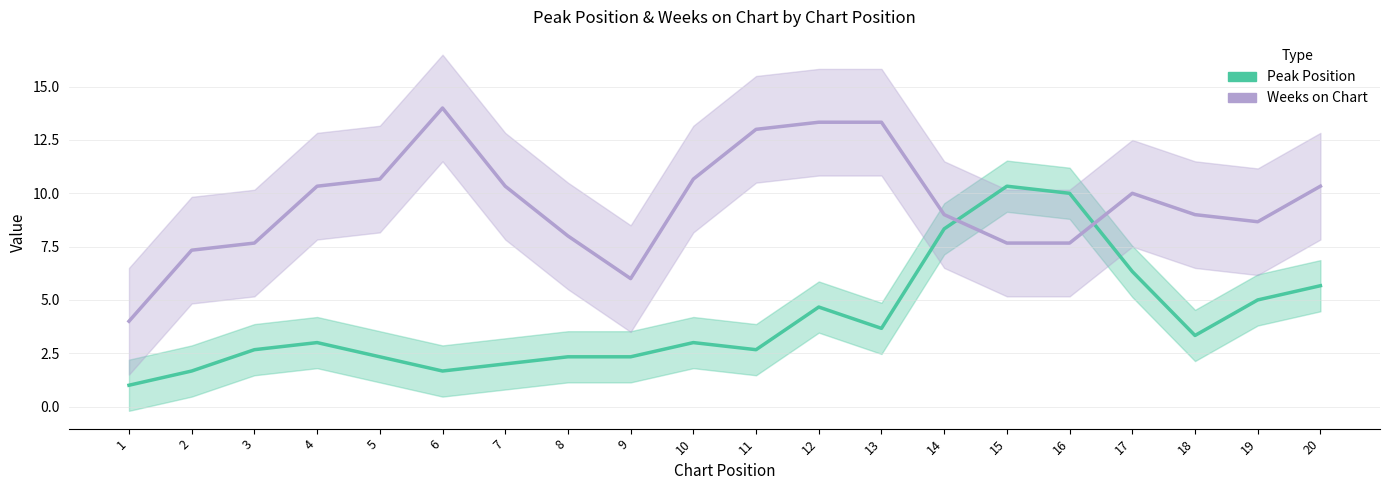

What is the value of the Peak Position point at the 8th from the left?

2.3